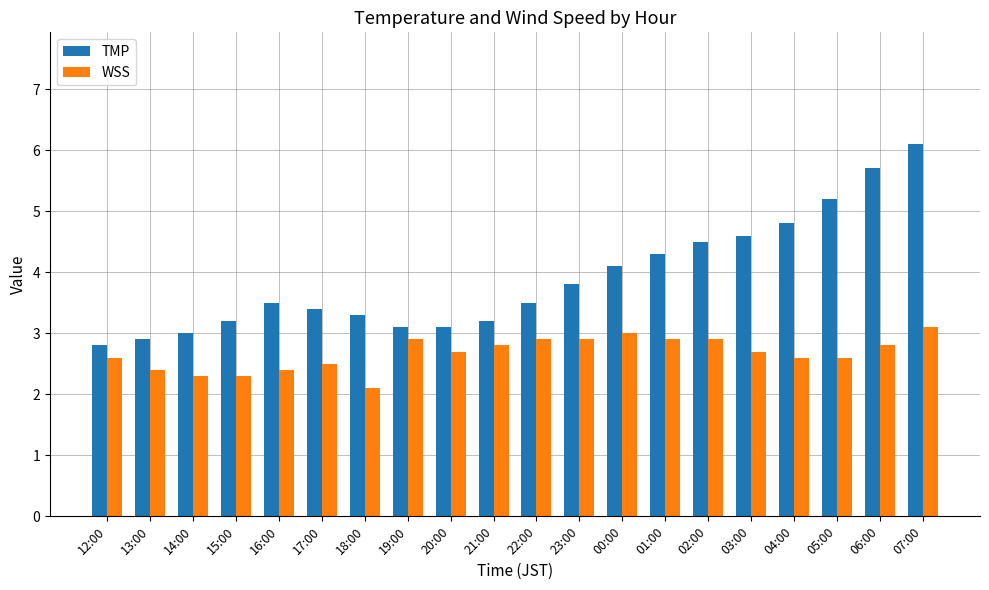

What is the approximate value of WSS at 06:00?

2.8